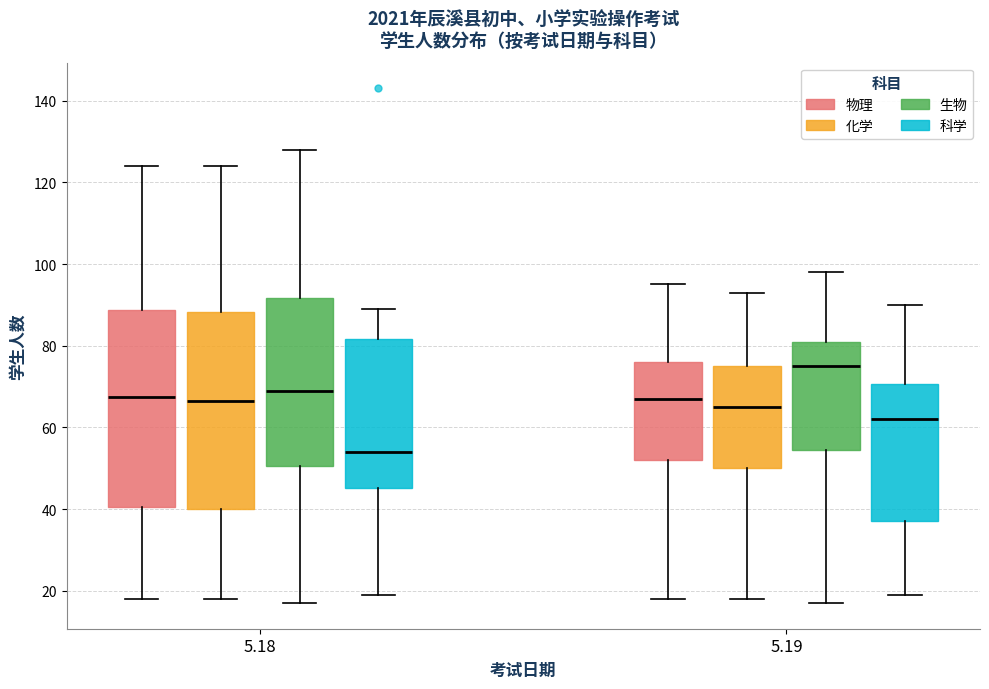

Reading left to right, transcribe this box plot: for each box, give where its median line is, the range the box spans, and where its two whiskers end, as read against the y-axis. The values are not printed on the chart, so give them approximately, as read against the axis.

5.18 (物理): median 68, box 40 to 88, whiskers 18 to 124
5.18 (化学): median 66, box 40 to 88, whiskers 18 to 124
5.18 (生物): median 70, box 50 to 92, whiskers 18 to 128
5.18 (科学): median 54, box 46 to 82, whiskers 20 to 90
5.19 (物理): median 68, box 52 to 76, whiskers 18 to 96
5.19 (化学): median 66, box 50 to 76, whiskers 18 to 94
5.19 (生物): median 76, box 54 to 82, whiskers 18 to 98
5.19 (科学): median 62, box 38 to 70, whiskers 20 to 90